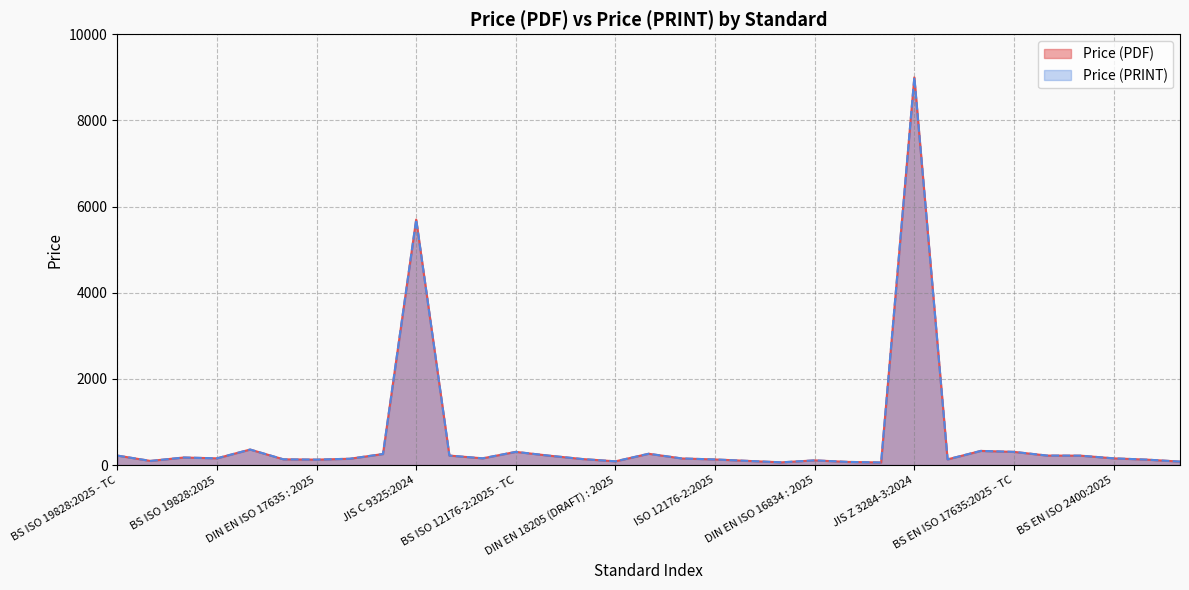

At which category does Price (PDF) reach its first local valley?

ISO 19828:2025